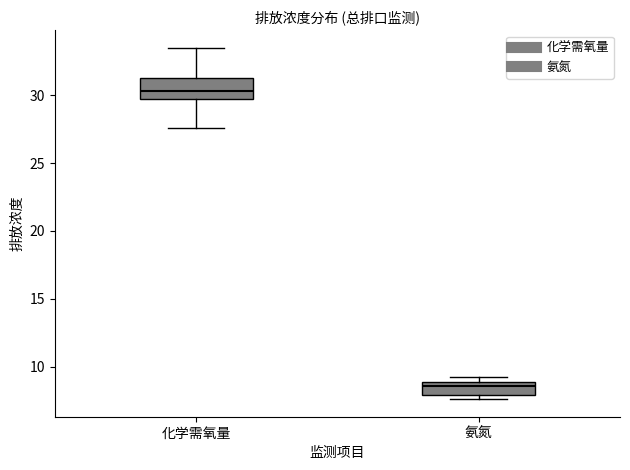

Where is the lower edge of the box for 氨氮 on the y-axis? The values are not printed on the chart, so give them approximately, as read against the axis.

8.0